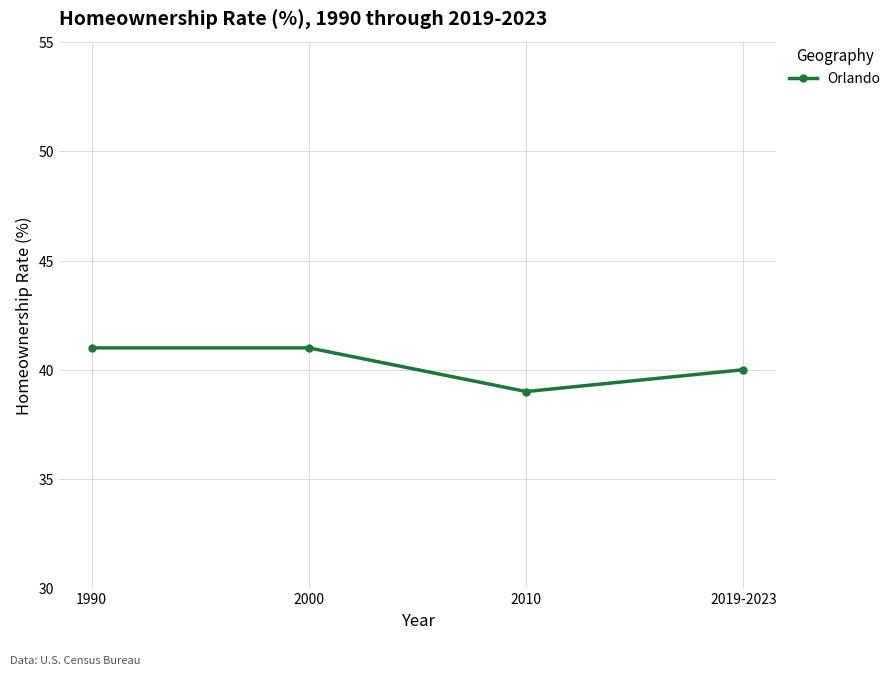

What is the difference between the maximum and minimum values?

2